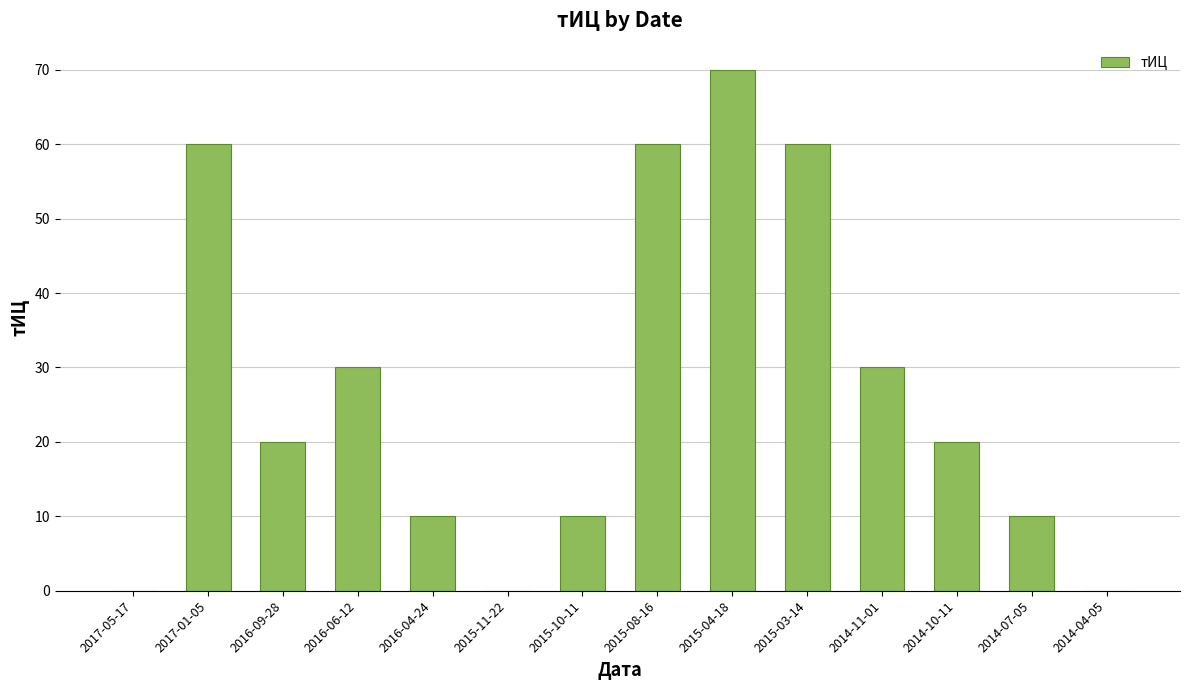

Read the value at 2014-10-11, to the nearest 10.

20